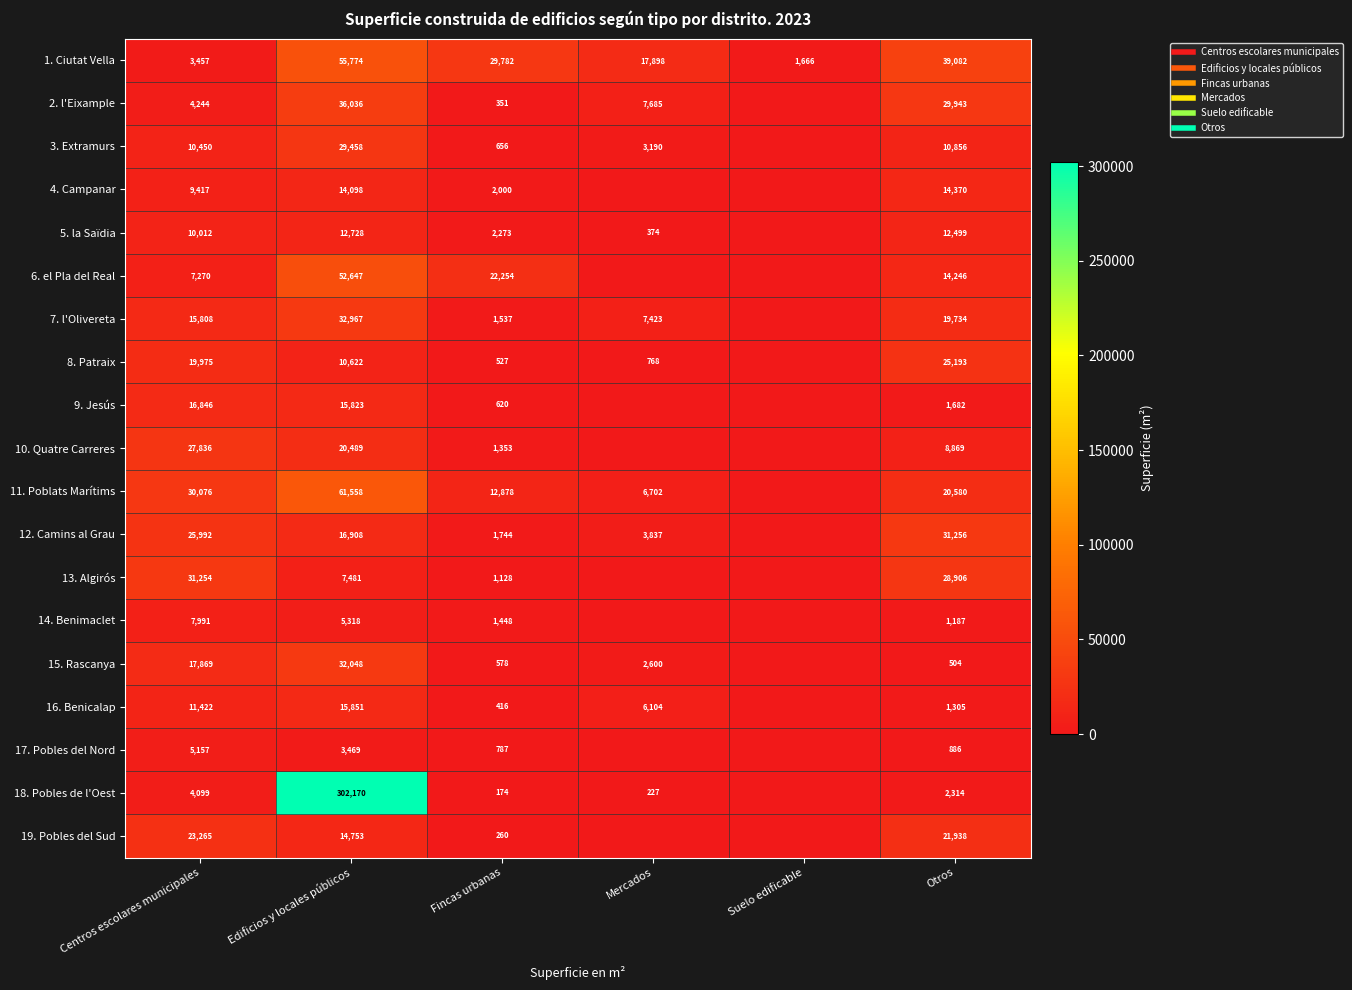

How many data points in 12. Camins al Grau are above 16908?

3